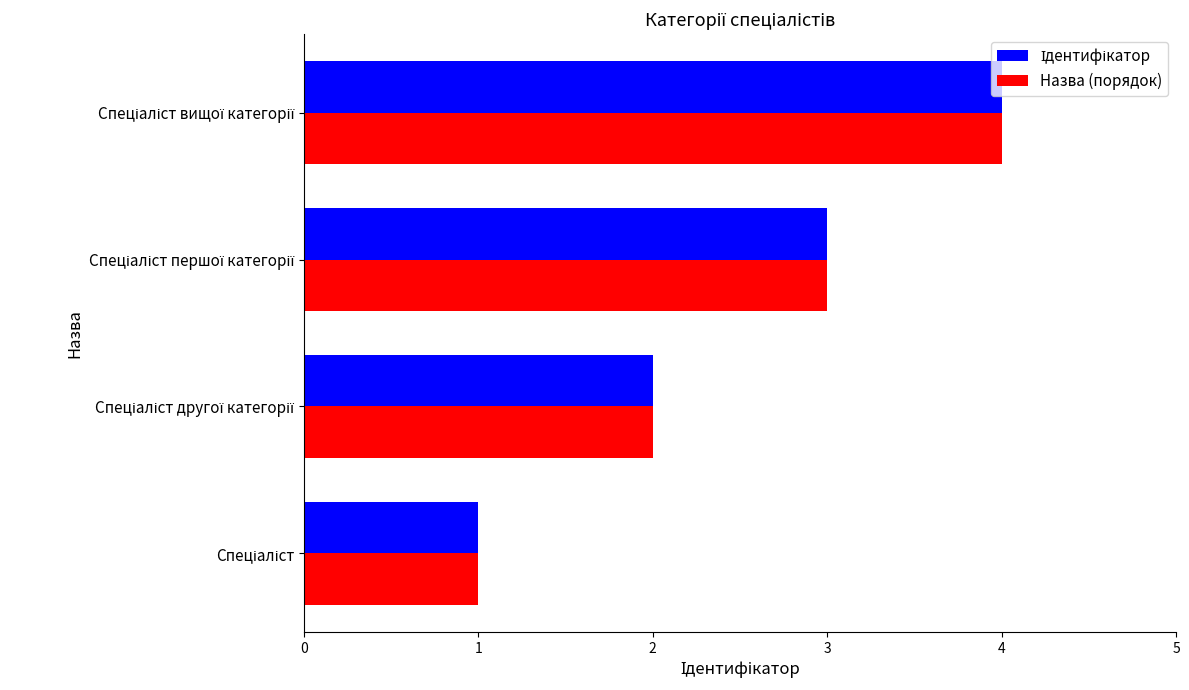

What is the sum of all Назва (порядок) values?

10